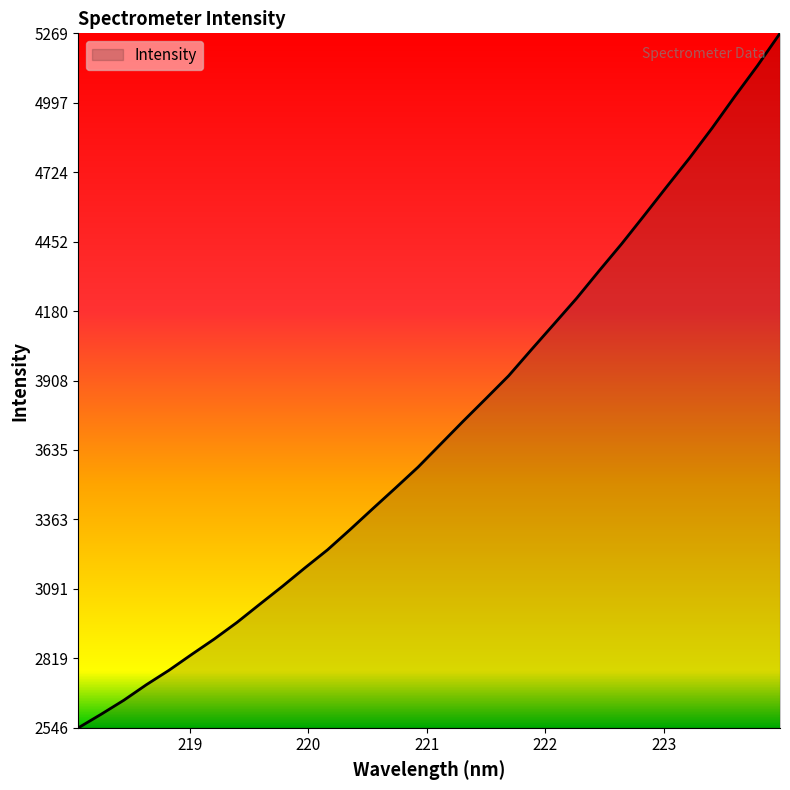

What is the minimum value shown in the chart?

2546.3